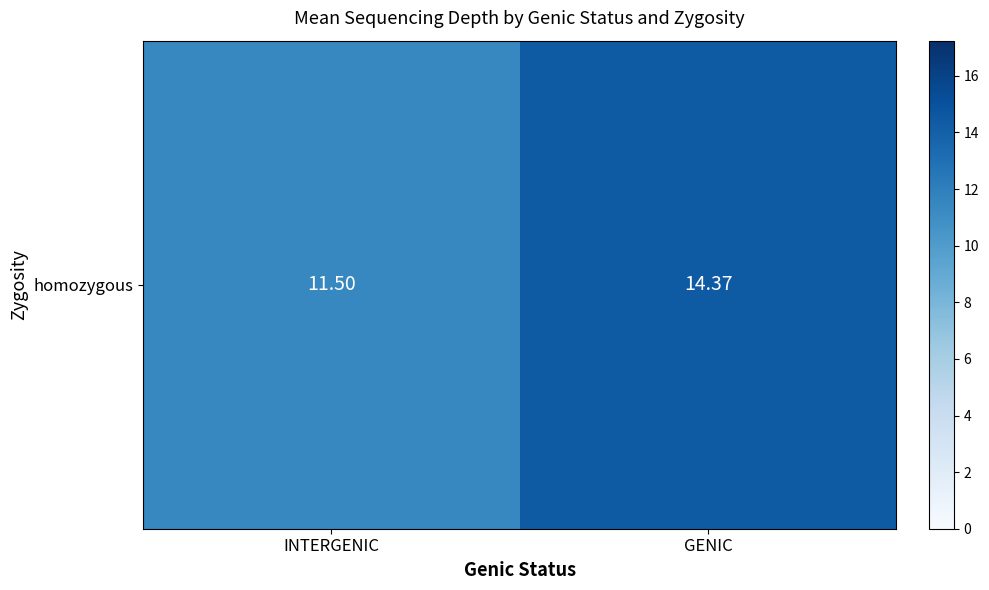

Approximately how many times larger is the value at GENIC compared to INTERGENIC?

1.2